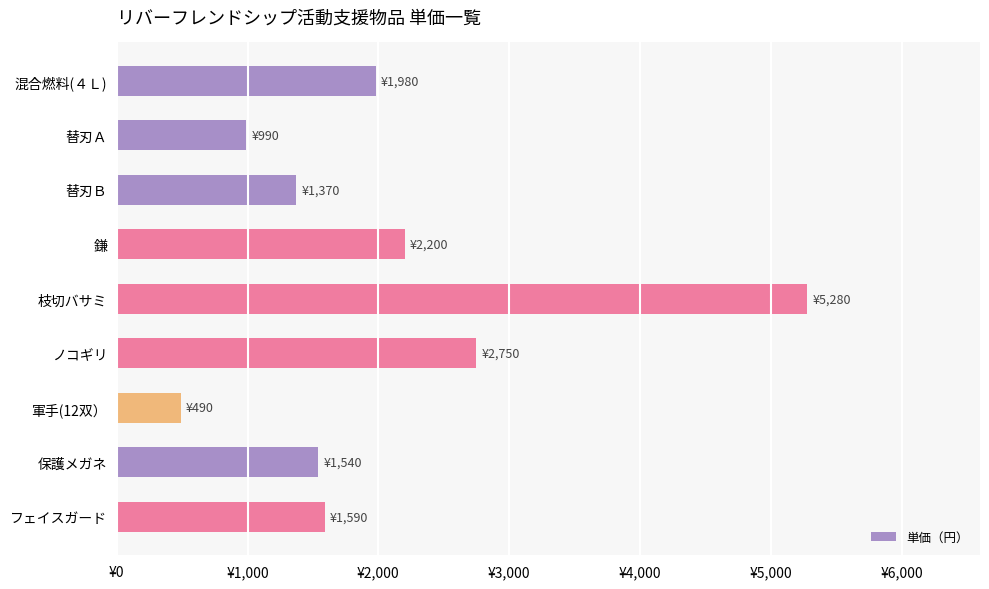

What is the smallest value displayed?

490